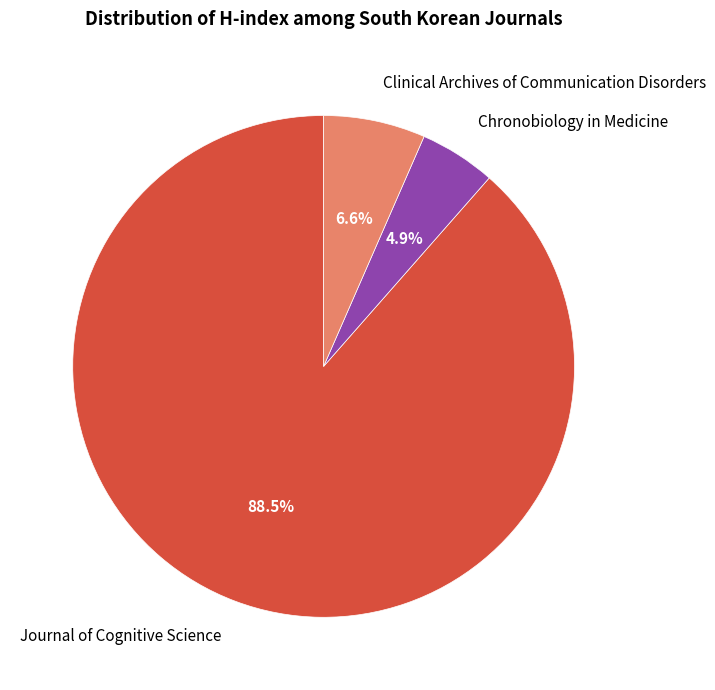

Rank the categories by value from lowest to highest.

Chronobiology in Medicine, Clinical Archives of Communication Disorders, Journal of Cognitive Science